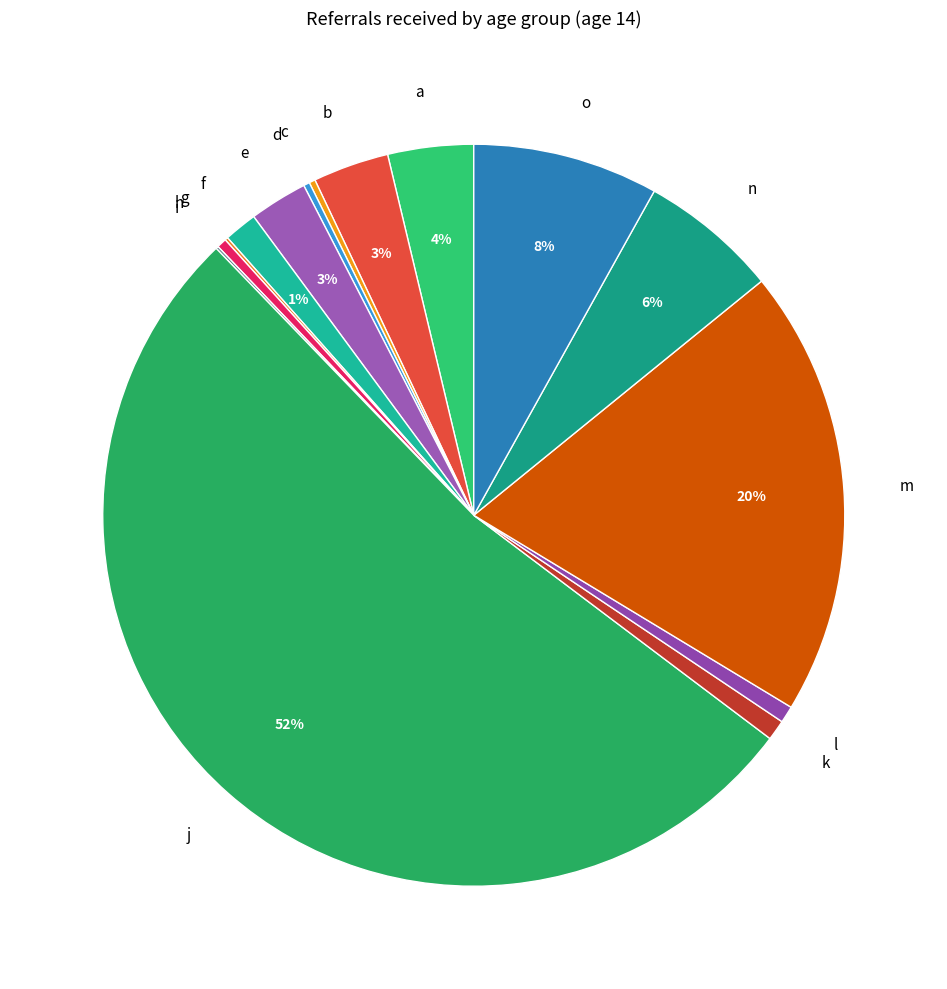

Does j represent more than half of the total?

Yes